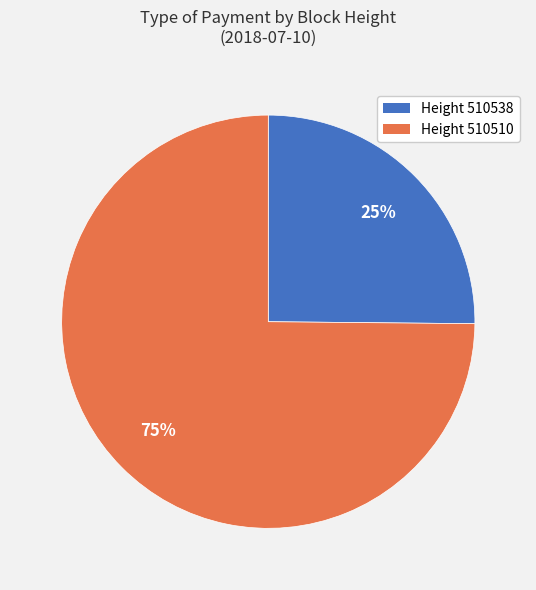

Does any single category account for the majority?

Yes